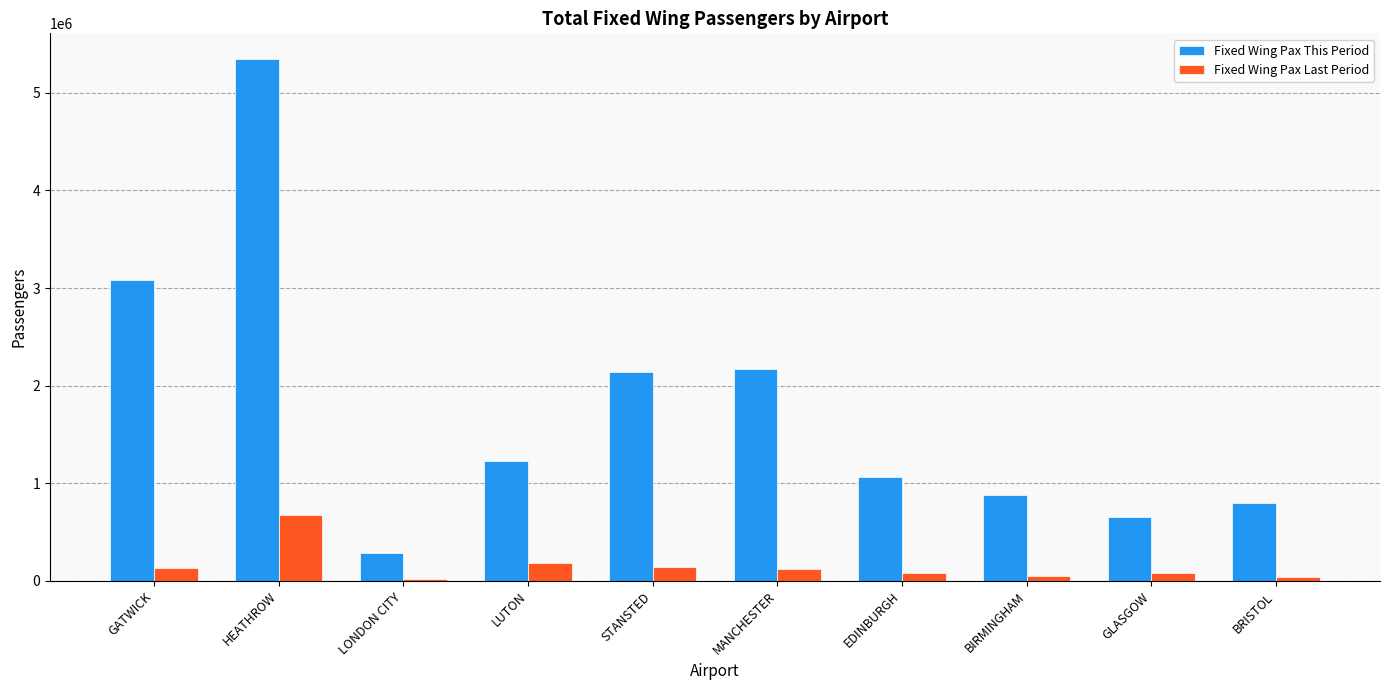

Is the value of Fixed Wing Pax This Period at GLASGOW greater than the value of Fixed Wing Pax Last Period at LUTON?

Yes